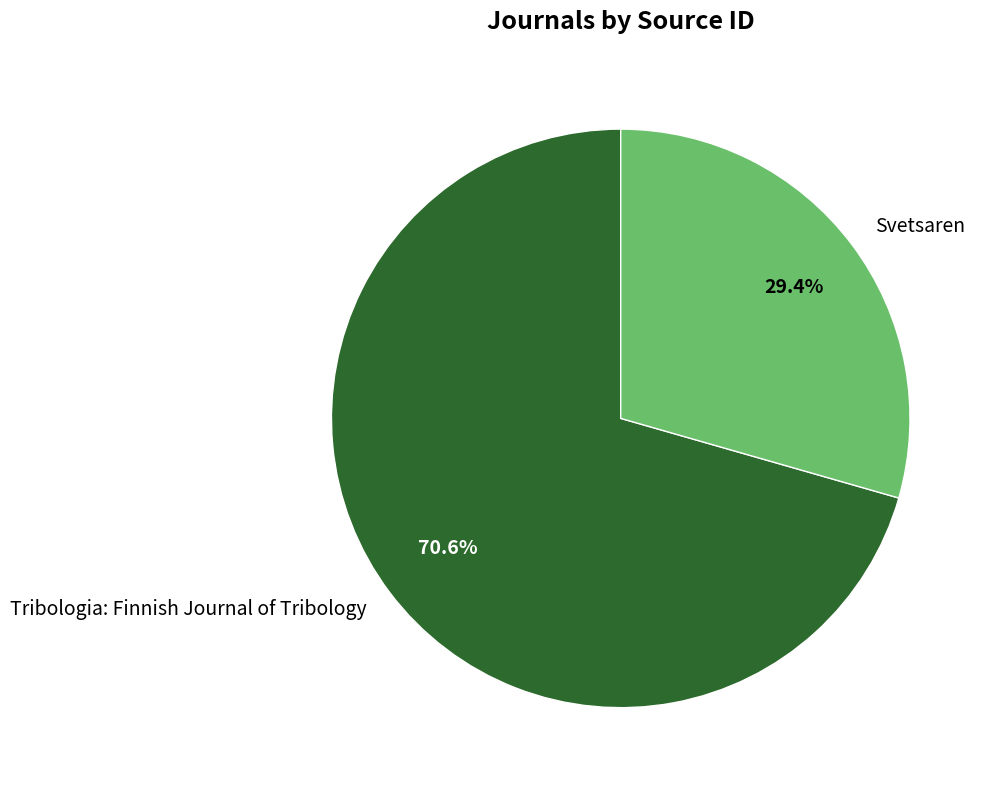

Combined, what portion of the pie is Svetsaren and Tribologia: Finnish Journal of Tribology?

100.0%